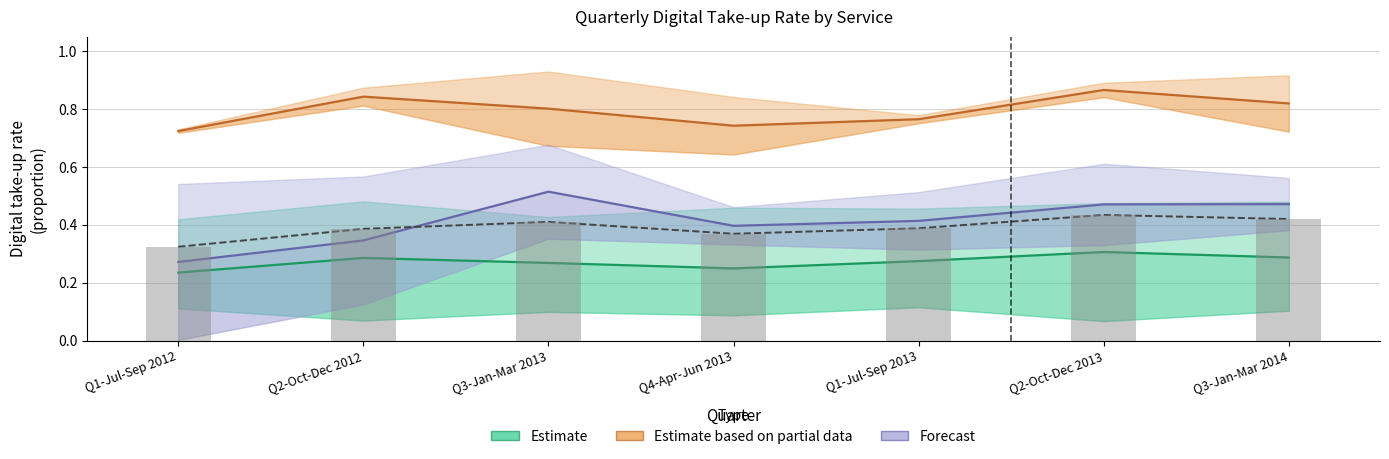

What is the average value?

0.4